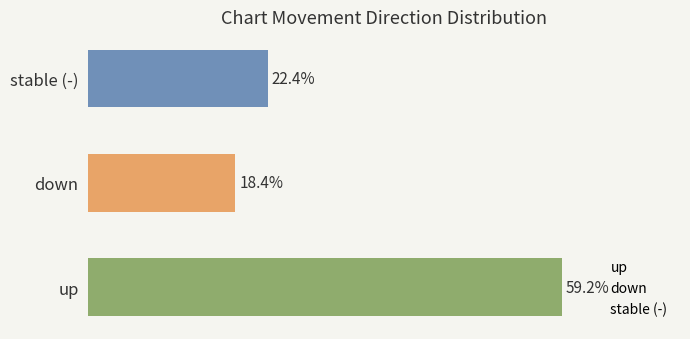

Which category has the highest value across all series?

up